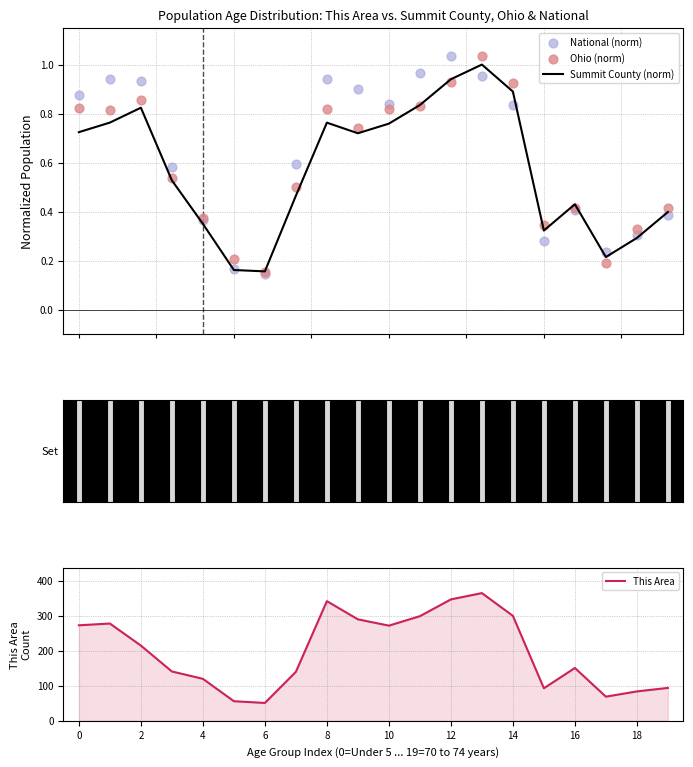

Which series has the largest total across all categories?

This Area